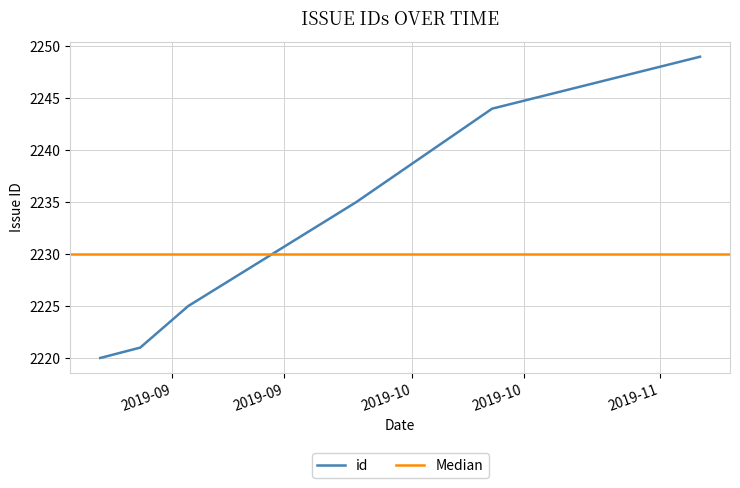

What is the difference between the second highest and minimum values?

24